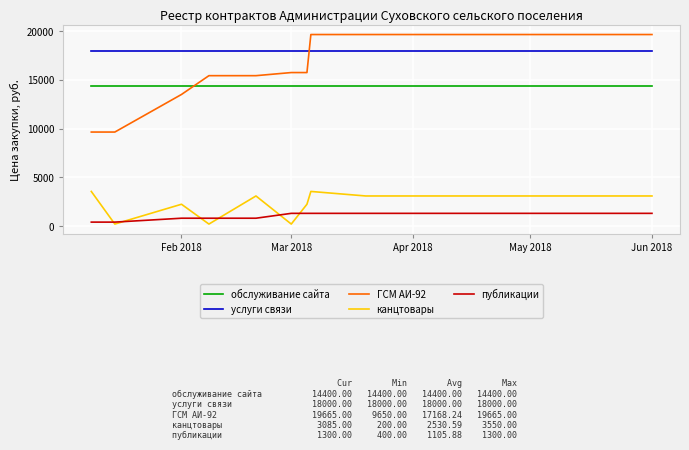

List the series in order of their peak value, lowest first.

публикации, канцтовары, обслуживание сайта, услуги связи, ГСМ АИ-92